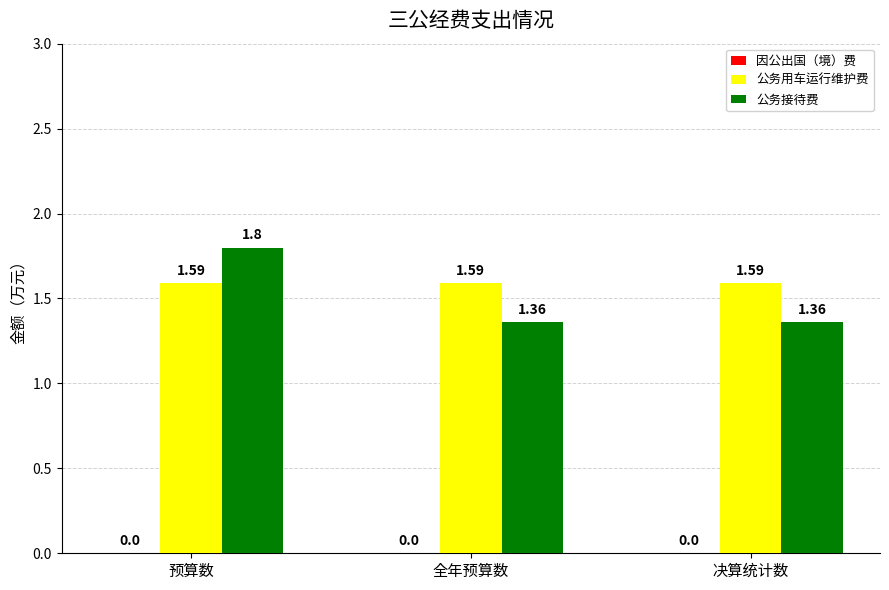

Count the number of data series in this chart.

2